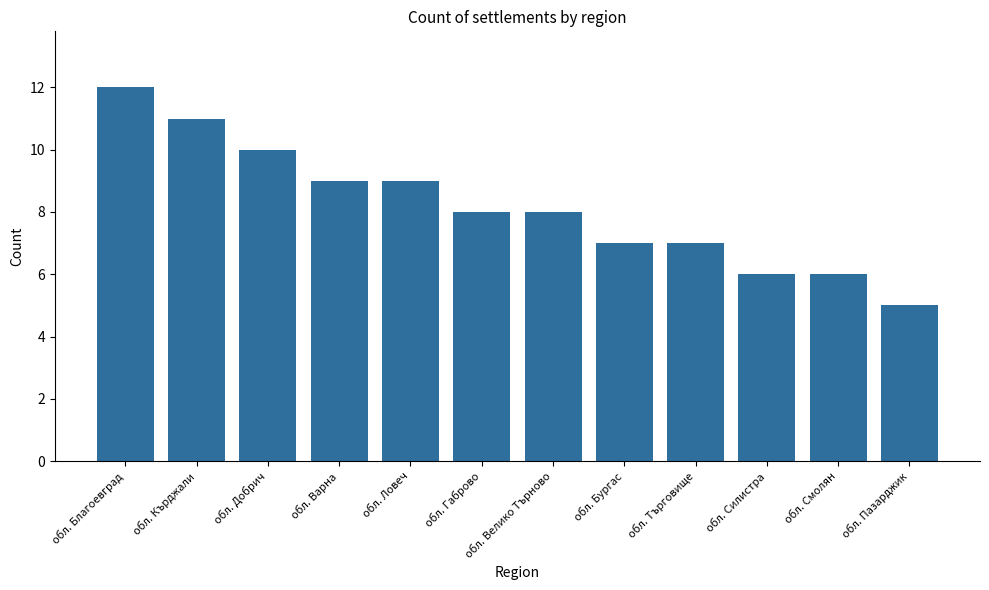

Which has a higher value, обл. Варна or обл. Силистра?

обл. Варна